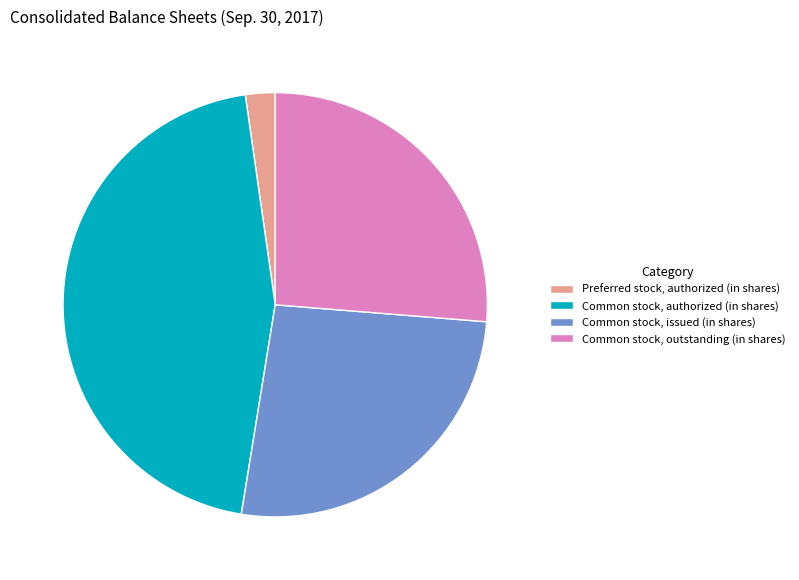

Is it true that Common stock, authorized (in shares) is 45% of the pie?

True